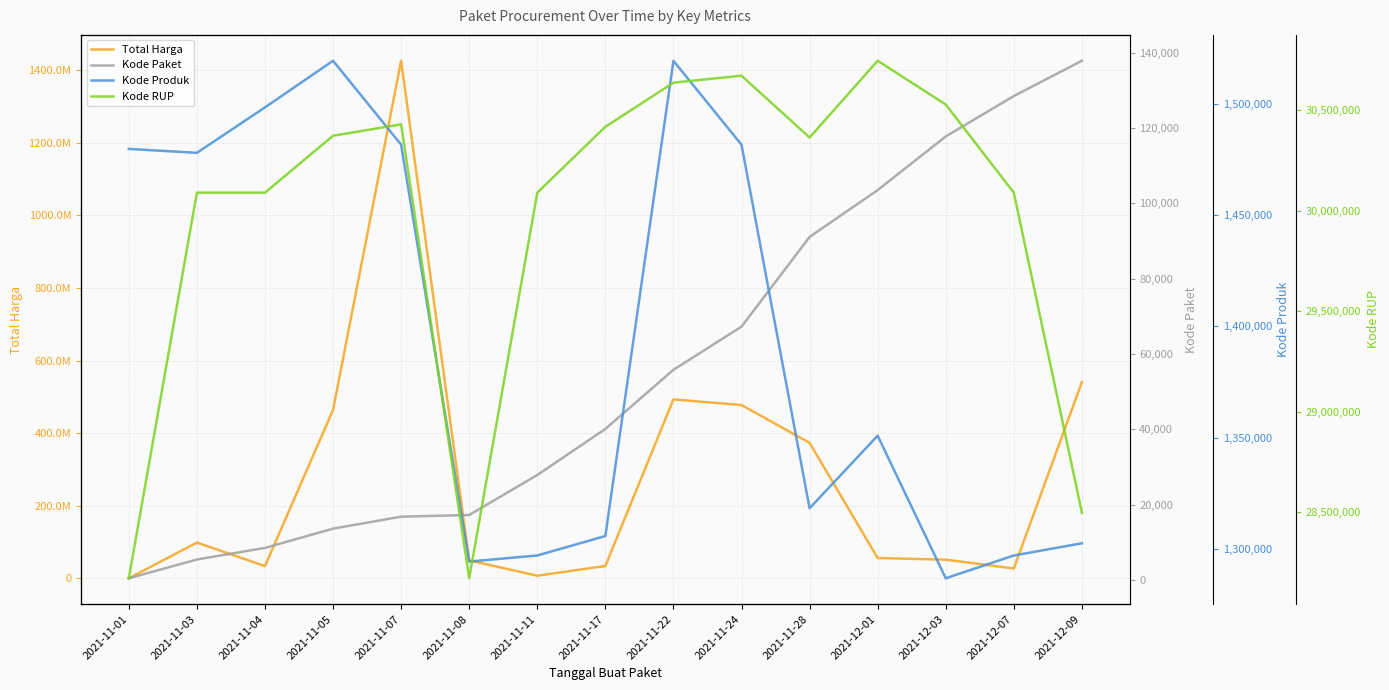

Count the number of data series in this chart.

4